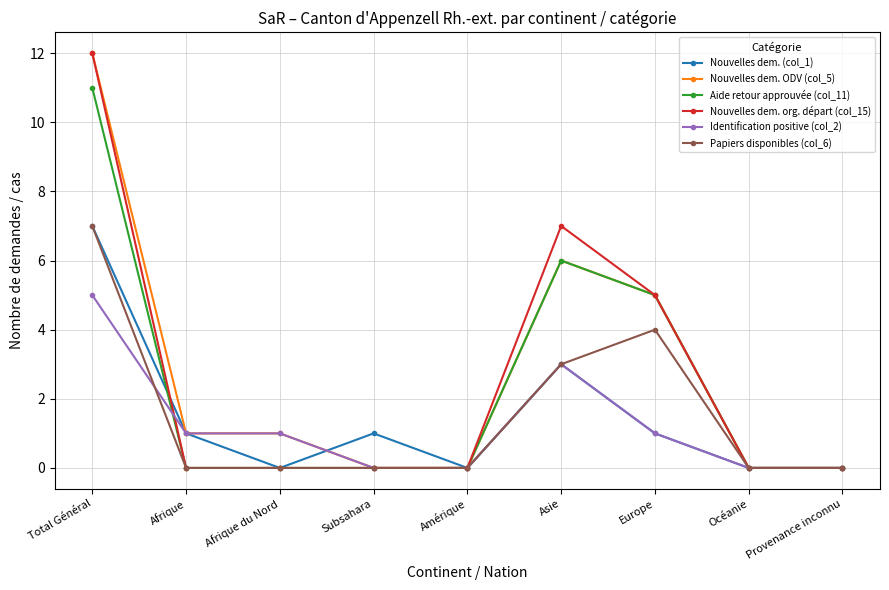

What is the difference between the highest and lowest values at Europe?

4